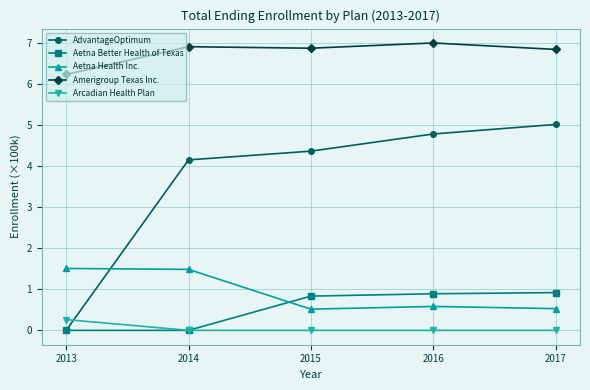

What is the maximum value for AdvantageOptimum?

5.0